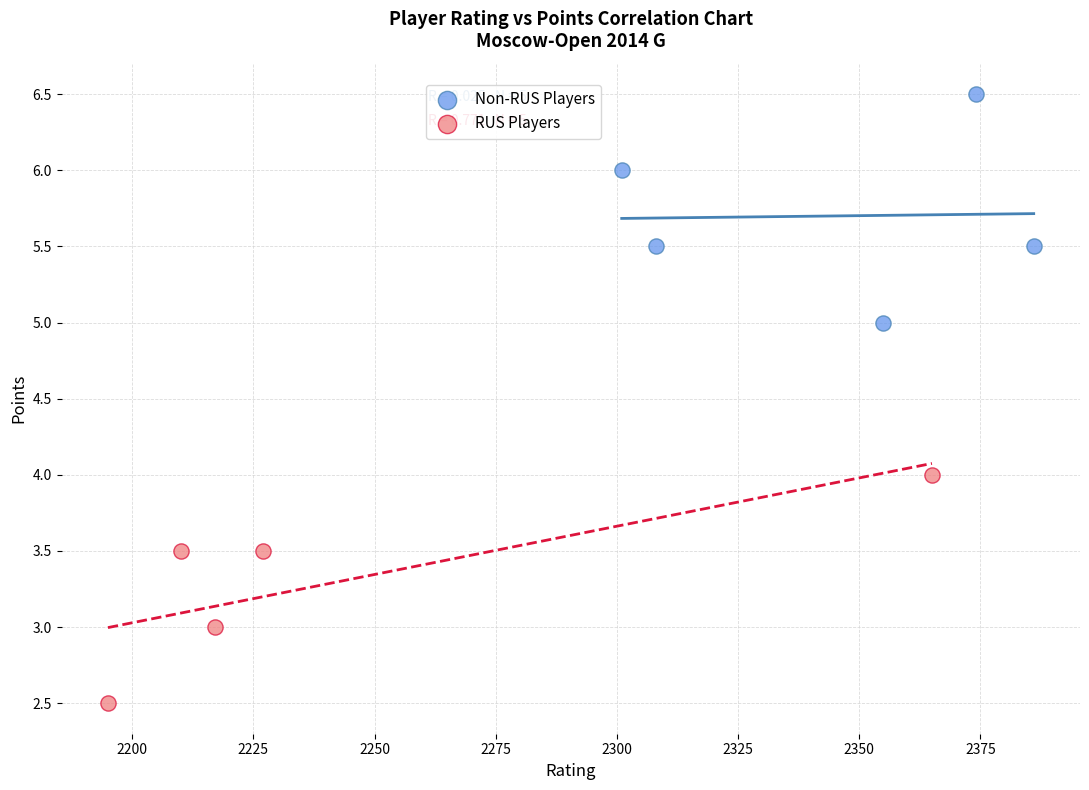

Which series reaches the maximum Y coordinate?

Non-RUS Players